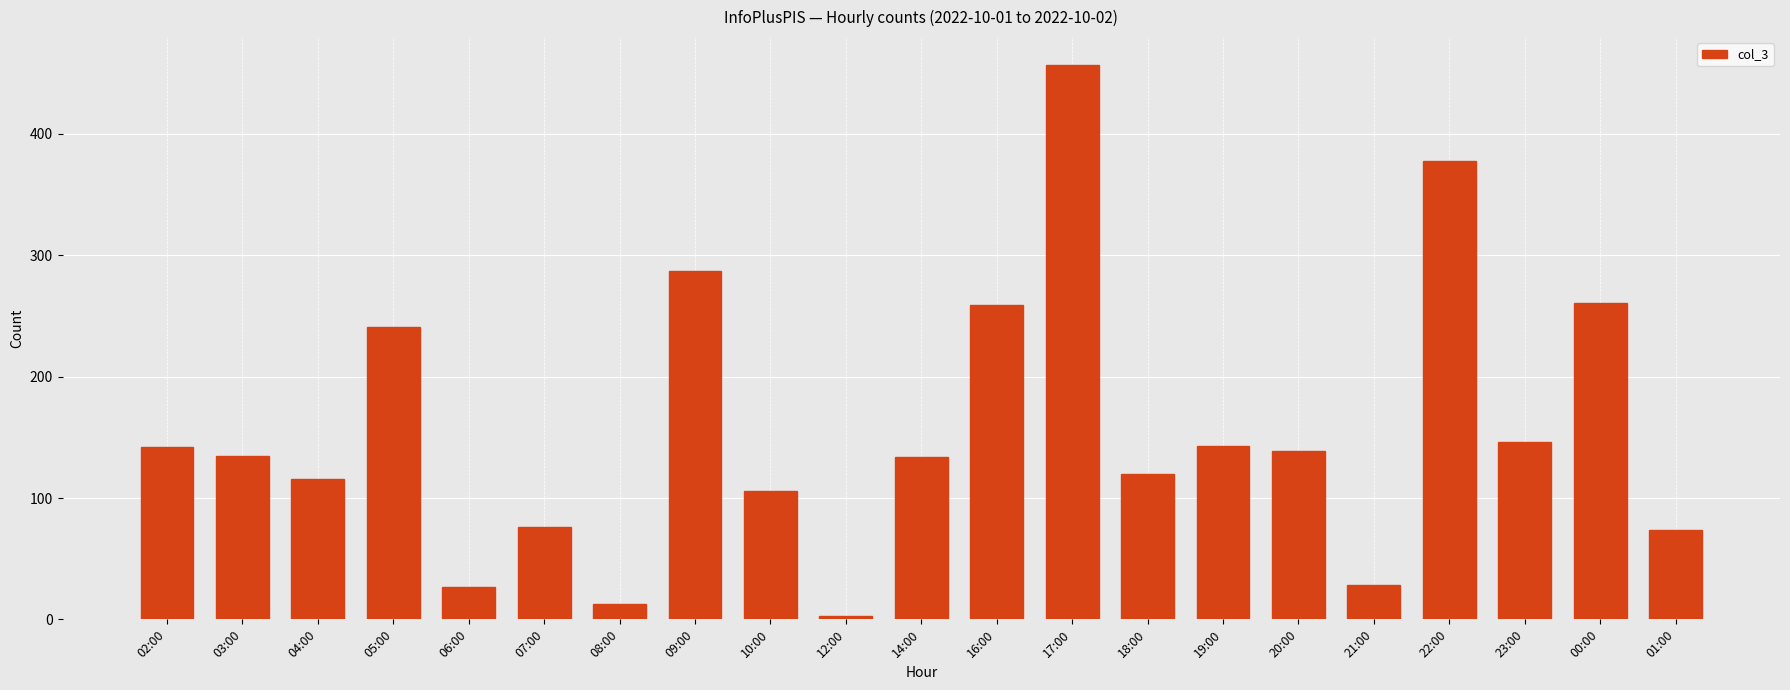

What is the label of the 8th bar from the left?

09:00